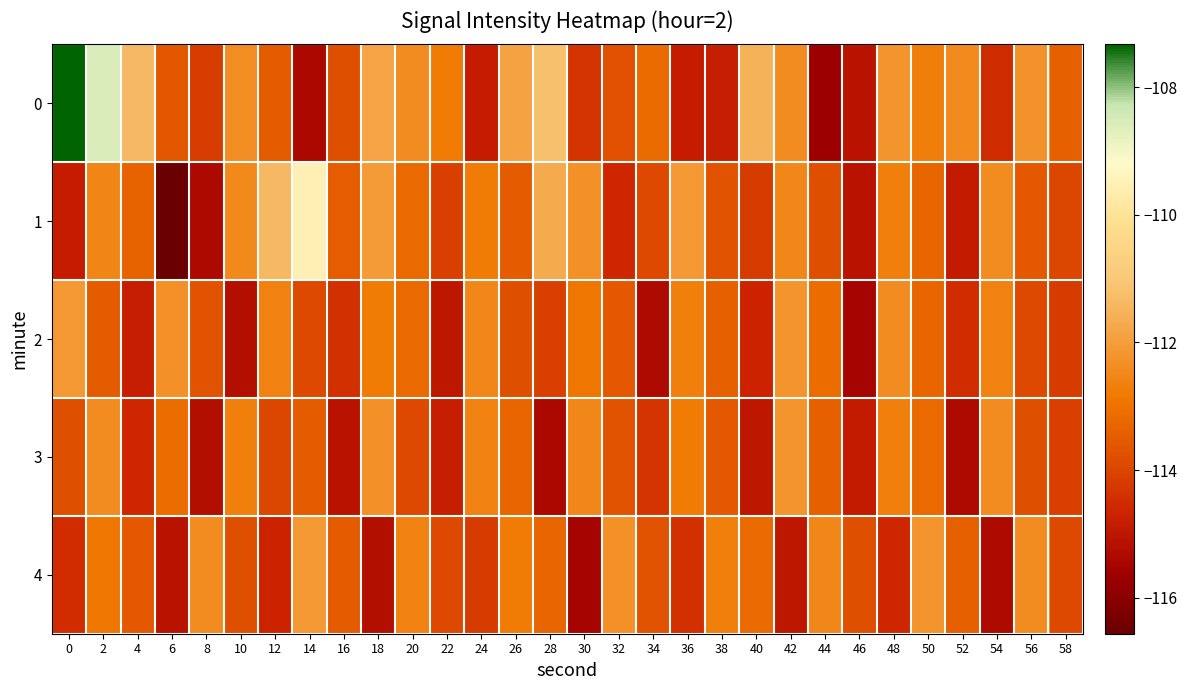

Reading right to left, list all the values displayed in this chart.

0: 58=-113.4	56=-112.3	54=-114.5	52=-112.4	50=-112.7	48=-112.2	46=-115.1	44=-115.7	42=-112.4	40=-111.5	38=-114.8	36=-114.8	34=-113.1	32=-113.8	30=-114.4	28=-111.2	26=-111.9	24=-114.9	22=-112.8	20=-112.4	18=-111.9	16=-113.8	14=-115.4	12=-113.5	10=-112.4	8=-114.2	6=-113.6	4=-111.4	2=-108.6	0=-107.3
1: 58=-114.0	56=-113.6	54=-112.4	52=-114.9	50=-113.3	48=-112.7	46=-115.1	44=-113.8	42=-112.5	40=-114.2	38=-113.7	36=-112.1	34=-113.9	32=-114.6	30=-112.3	28=-111.7	26=-113.5	24=-112.8	22=-114.1	20=-113.2	18=-112.1	16=-113.5	14=-109.5	12=-111.4	10=-112.5	8=-115.3	6=-116.6	4=-113.3	2=-112.5	0=-114.8
2: 58=-114.2	56=-113.9	54=-112.6	52=-114.5	50=-113.3	48=-112.4	46=-115.5	44=-113.1	42=-112.2	40=-114.7	38=-113.4	36=-112.7	34=-115.3	32=-113.6	30=-112.9	28=-114.1	26=-113.8	24=-112.5	22=-115.0	20=-113.2	18=-112.8	16=-114.4	14=-113.9	12=-112.6	10=-115.2	8=-113.7	6=-112.3	4=-114.8	2=-113.5	0=-112.1
3: 58=-114.1	56=-113.8	54=-112.4	52=-115.3	50=-113.2	48=-112.7	46=-114.9	44=-113.4	42=-112.2	40=-115.0	38=-113.6	36=-112.8	34=-114.3	32=-113.7	30=-112.5	28=-115.4	26=-113.3	24=-112.6	22=-114.8	20=-113.9	18=-112.3	16=-115.1	14=-113.5	12=-114.0	10=-112.7	8=-115.2	6=-113.1	4=-114.6	2=-112.4	0=-113.8
4: 58=-113.9	56=-112.4	54=-115.3	52=-113.4	50=-112.2	48=-114.6	46=-113.8	44=-112.5	42=-115.0	40=-113.2	38=-112.7	36=-114.4	34=-113.7	32=-112.3	30=-115.5	28=-113.3	26=-112.8	24=-114.2	22=-113.9	20=-112.6	18=-115.2	16=-113.5	14=-112.1	12=-114.7	10=-113.8	8=-112.4	6=-115.1	4=-113.6	2=-112.9	0=-114.5